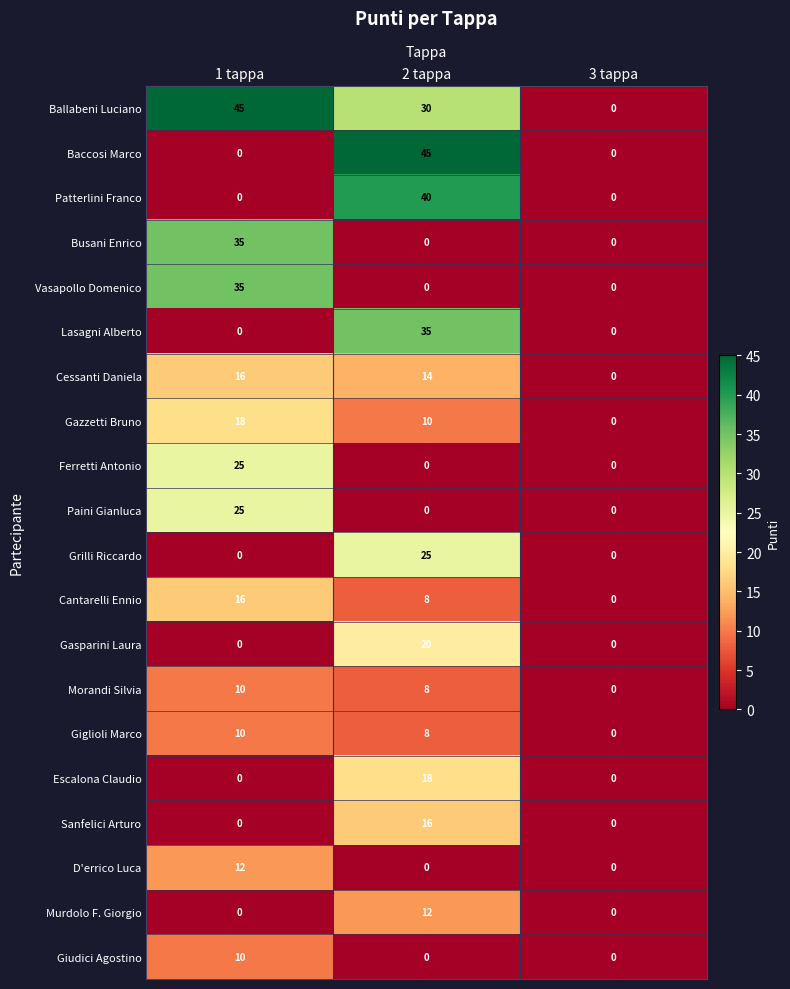

What is the spread (max minus min) of values at 2 tappa?

45